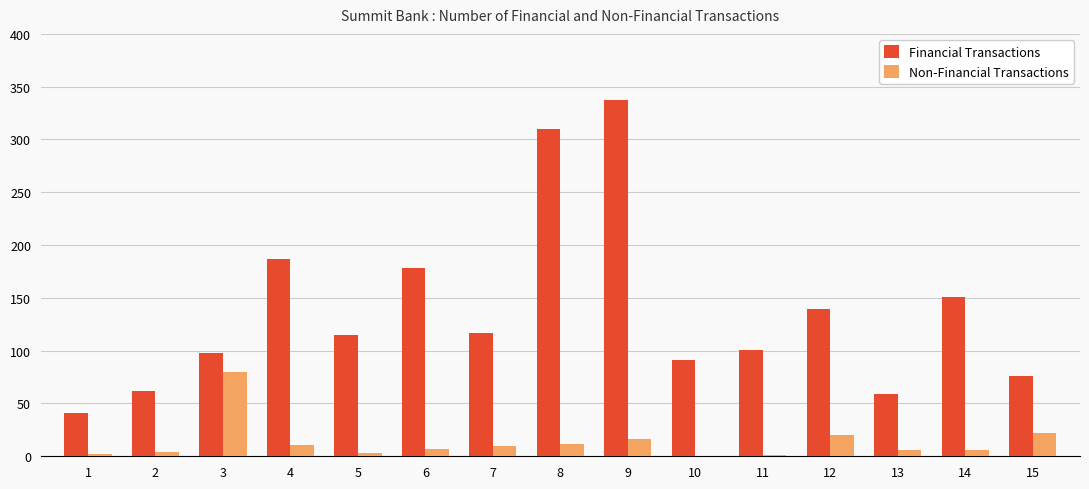

Read the Financial Transactions value at 1, to the nearest 5.

40